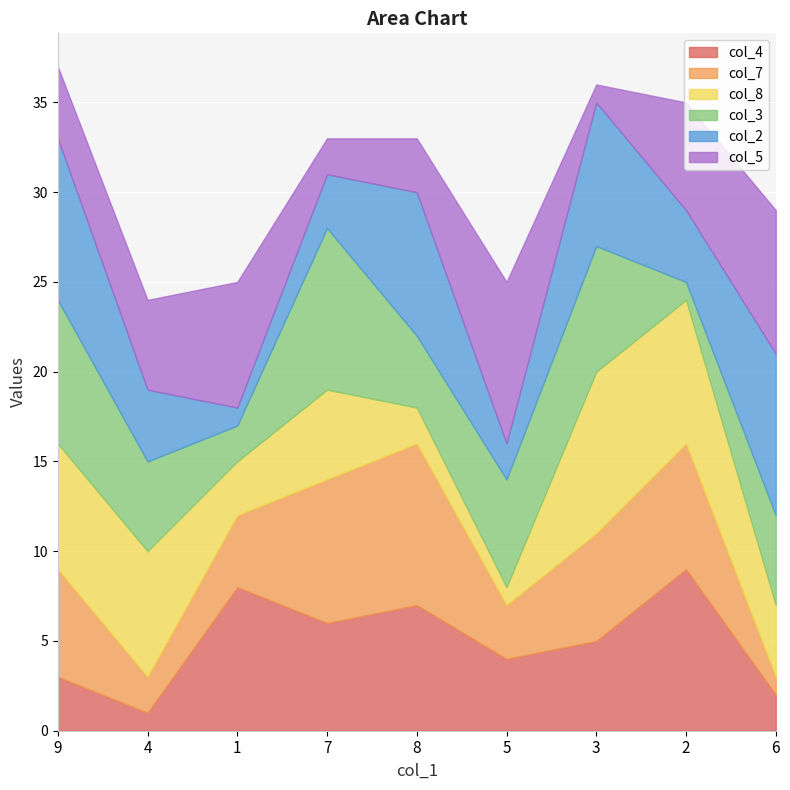

What is the label of the 5th point from the right?

8